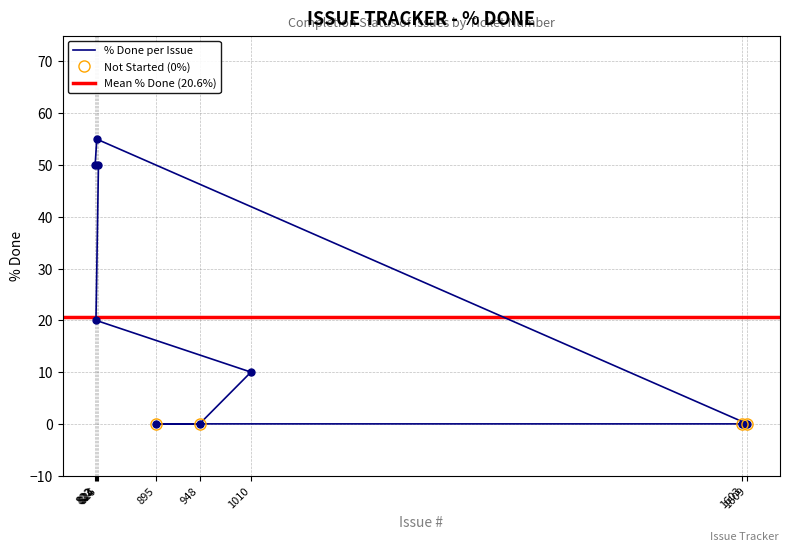

Is it true that the value at 1603 is 0?

True